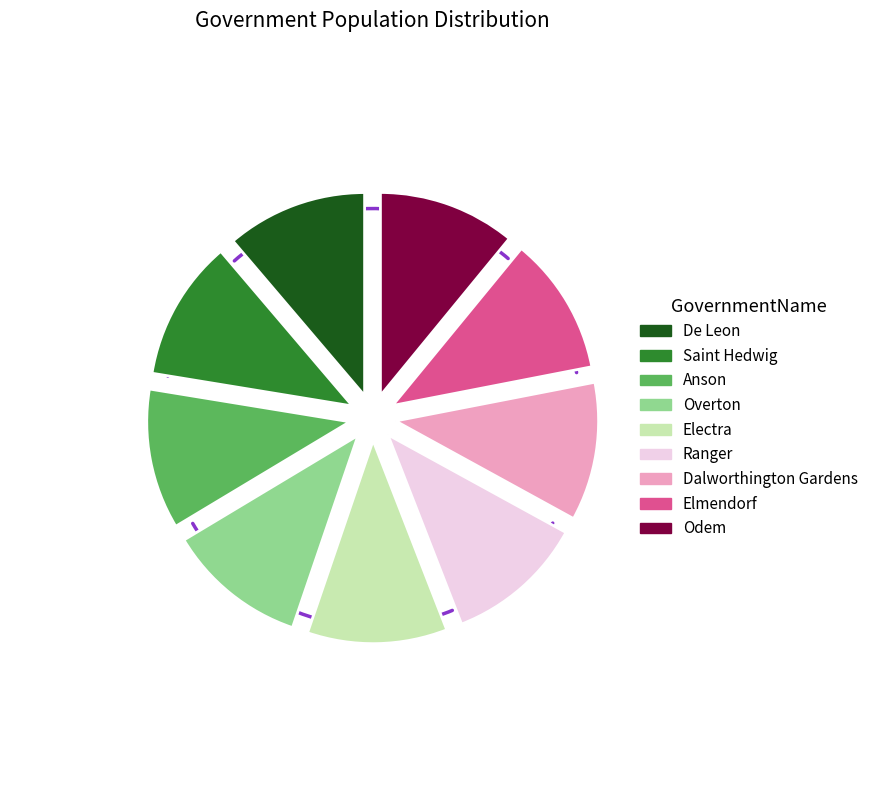

Is it true that Odem is 3% of the pie?

False